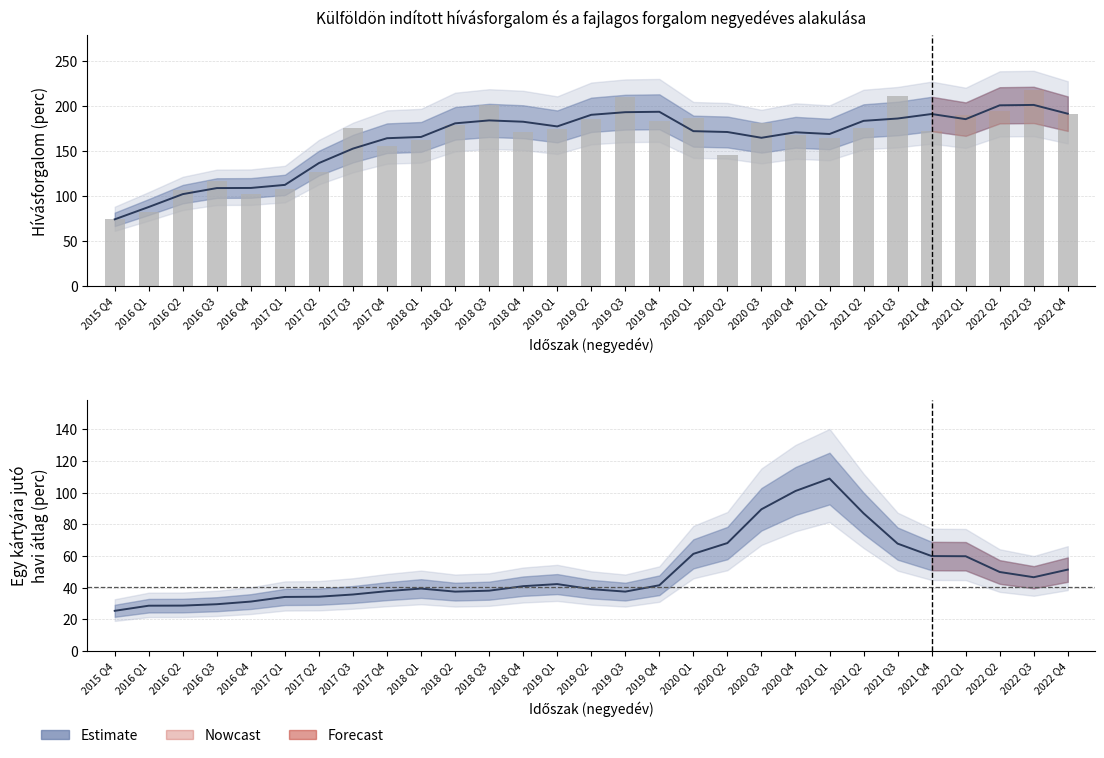

What is the greatest value displayed?

217.7